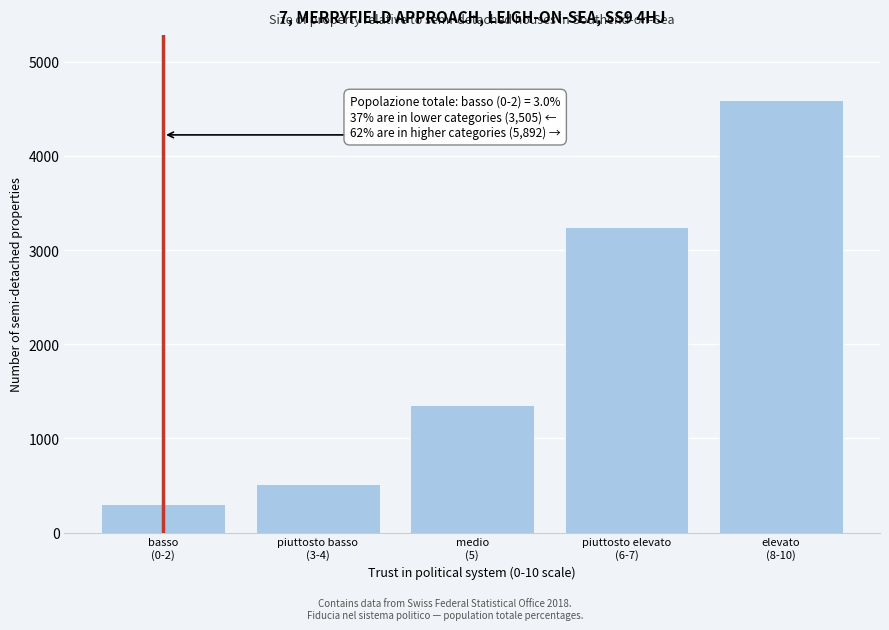

Reading right to left, list all the values displayed in this chart.

4589	3242	1351	518	300